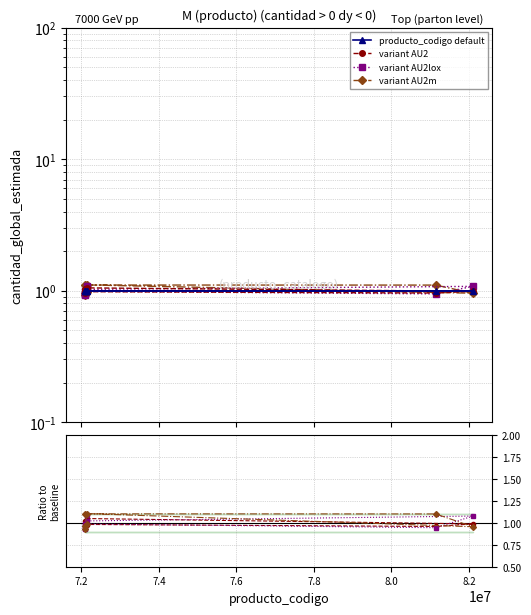

How many variant AU2 values are between 0 and 1?

5